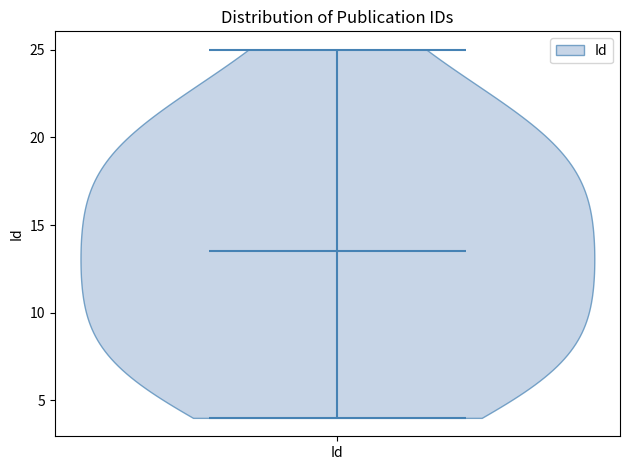

Read this violin plot against the y-axis: where its median line is, and the lowest and highest points the violin reaches. The values are not printed on the chart, so give them approximately, as read against the axis.

median line 13.5, lowest point 4.0, highest point 25.0